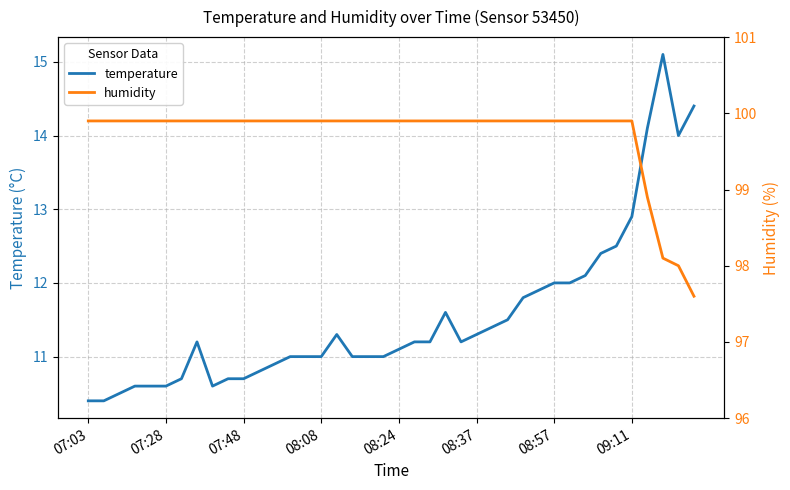

How many distinct data groups are displayed?

2